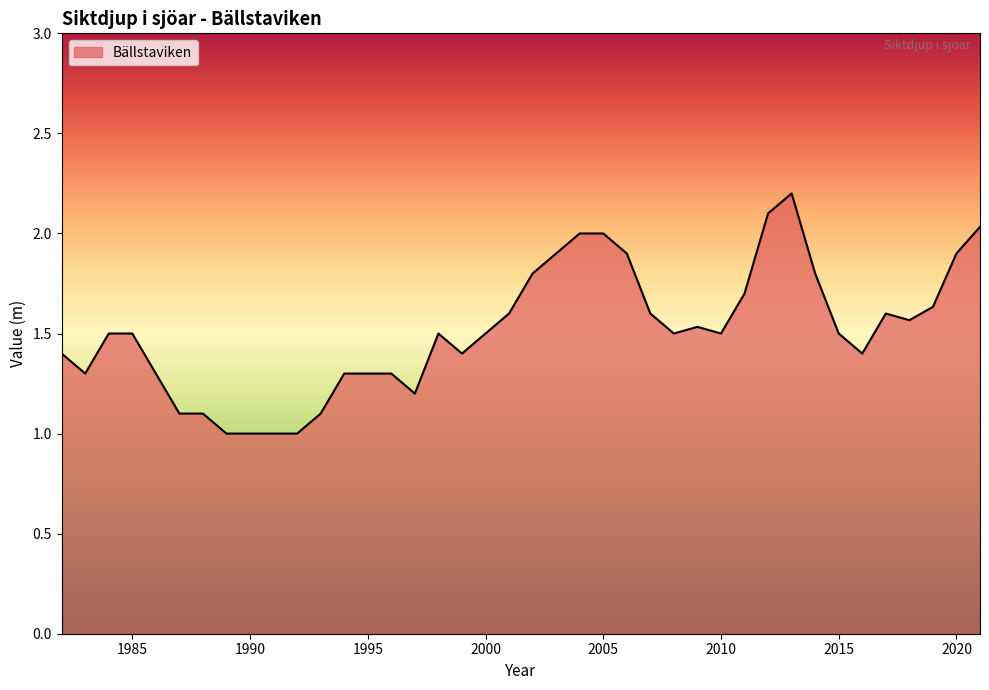

What is the maximum value shown in the chart?

2.2